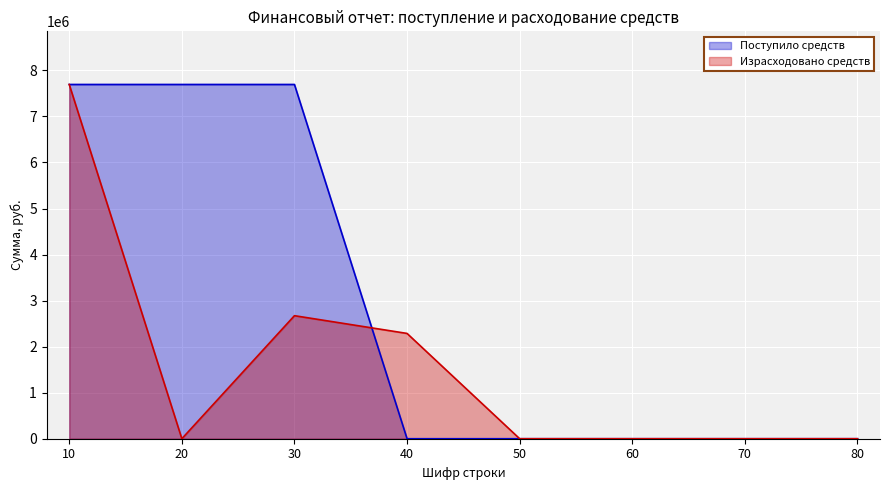

What is the maximum value for Поступило средств?

7694555.5